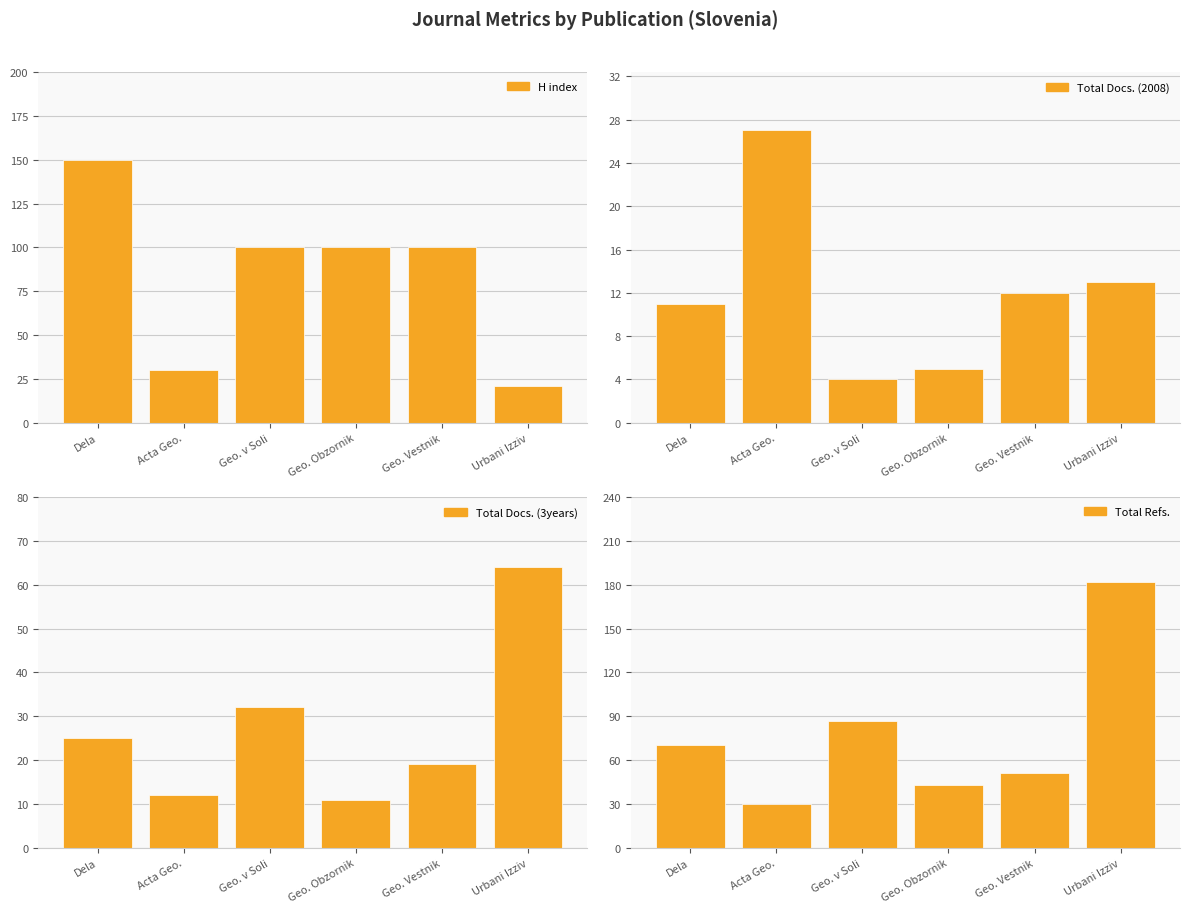

What is the label of the 3rd bar from the left?

Geo. v Soli